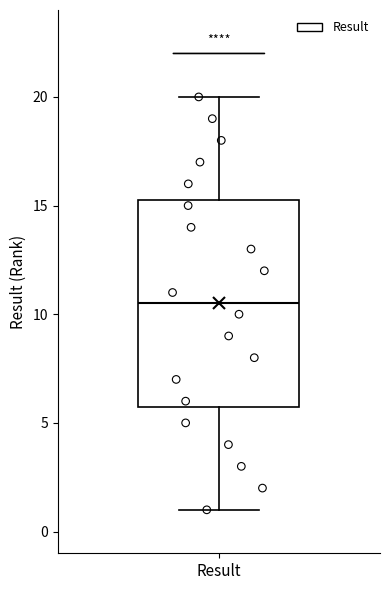

Read this box plot against the y-axis: the position of the median line, the range covered by the box, and the ends of both whiskers. The values are not printed on the chart, so give them approximately, as read against the axis.

median 10.5, box 6.0 to 15.5, whiskers 1.0 to 20.0